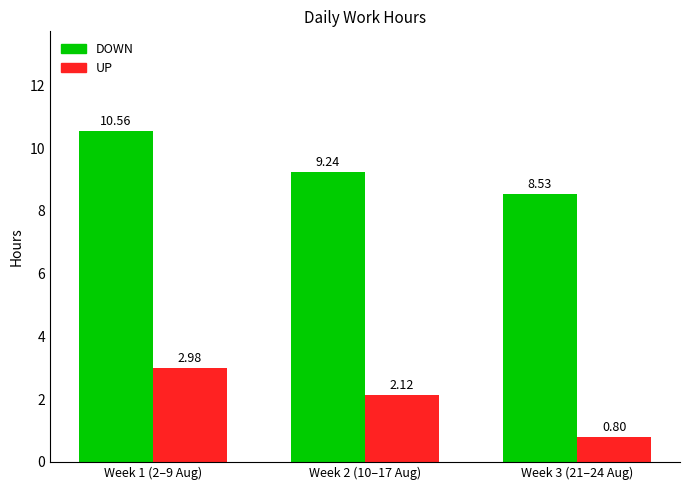

What is the maximum value shown in the chart?

10.6